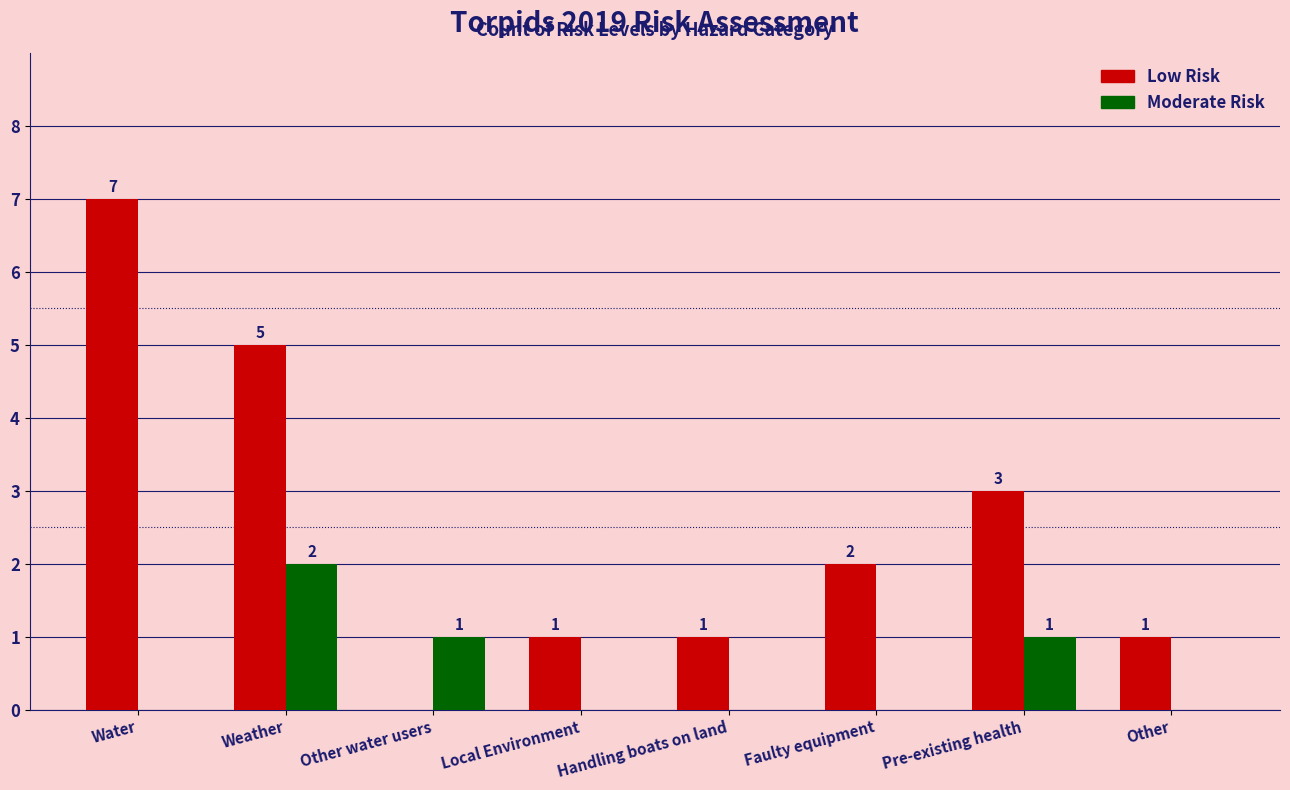

How many categories are shown in the chart?

8